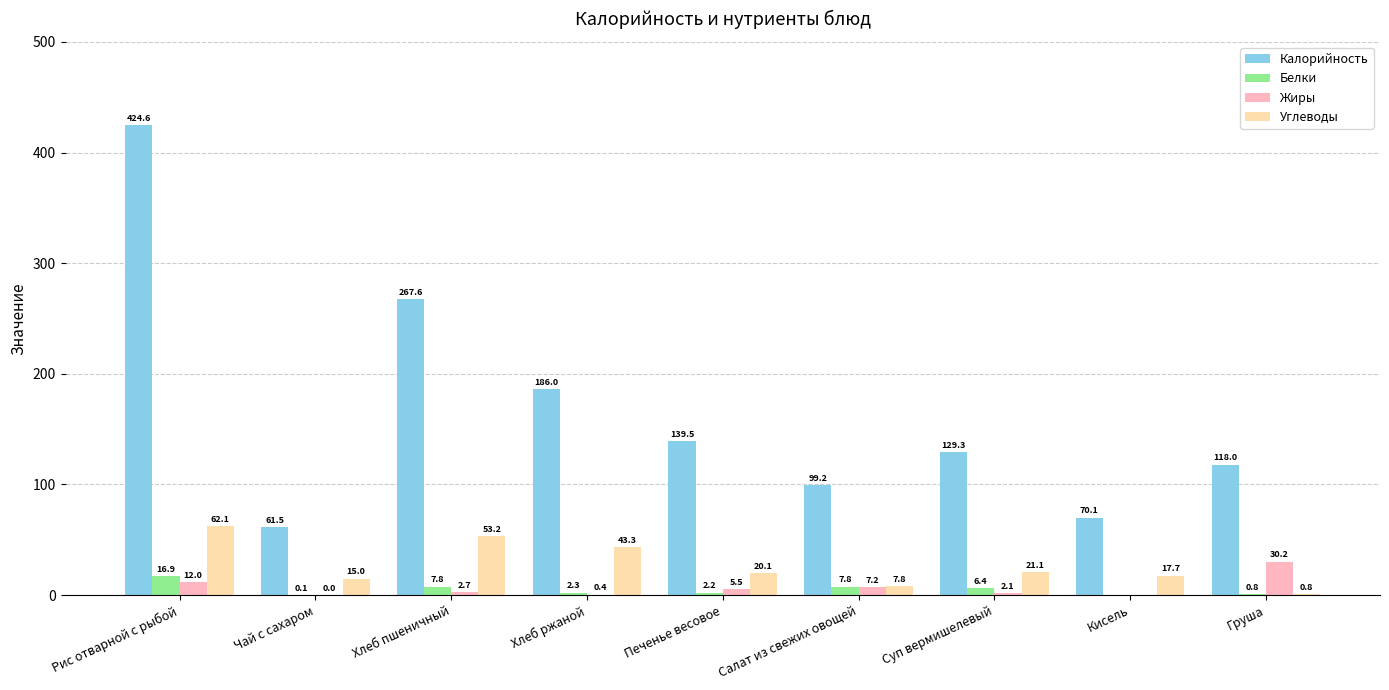

What is the sum of all Углеводы values?

241.1